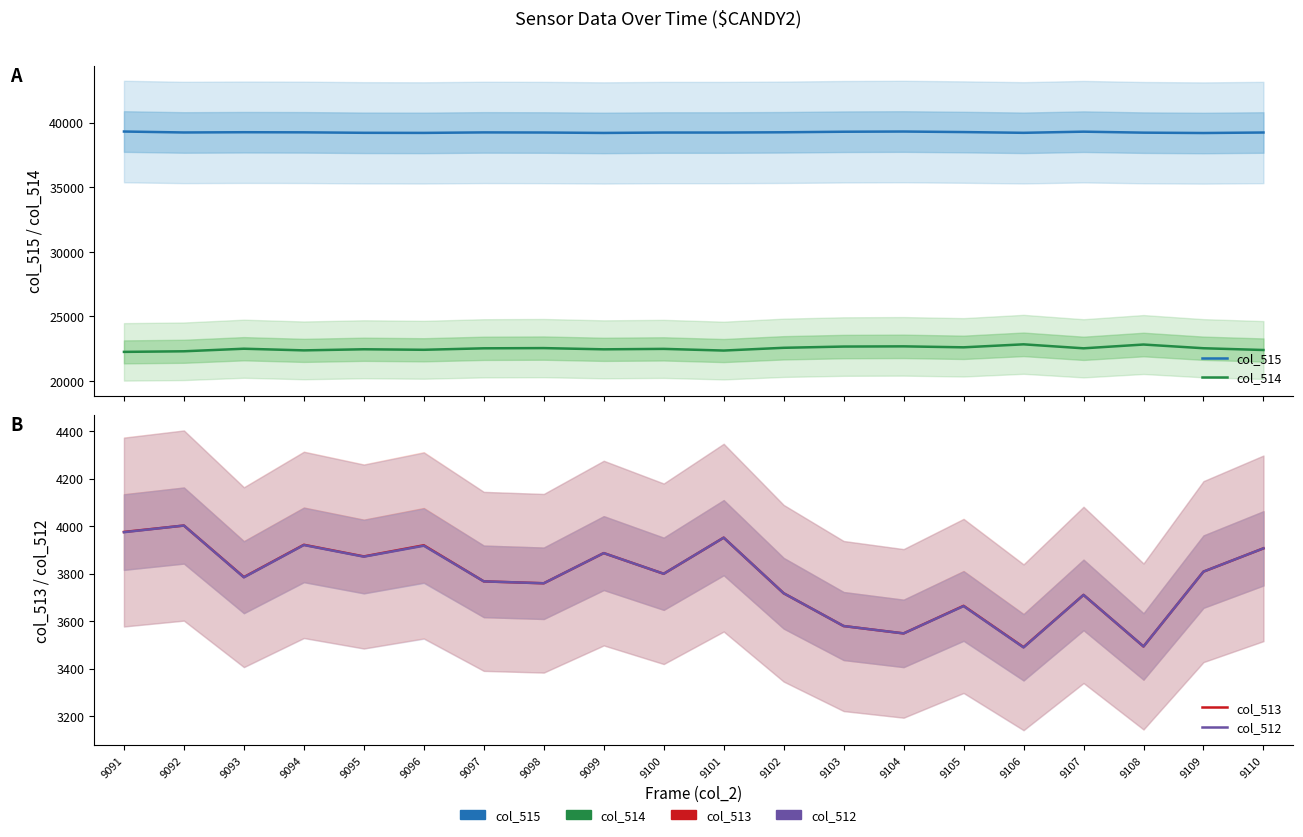

How many values in the col_514 series are below 22525?

10